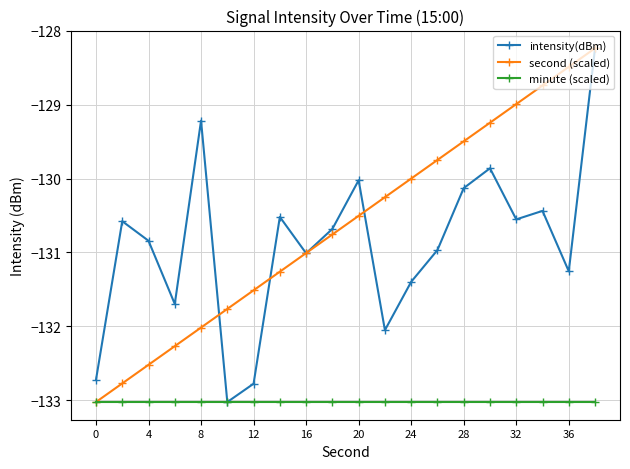

Which series has the largest total across all categories?

second (scaled)